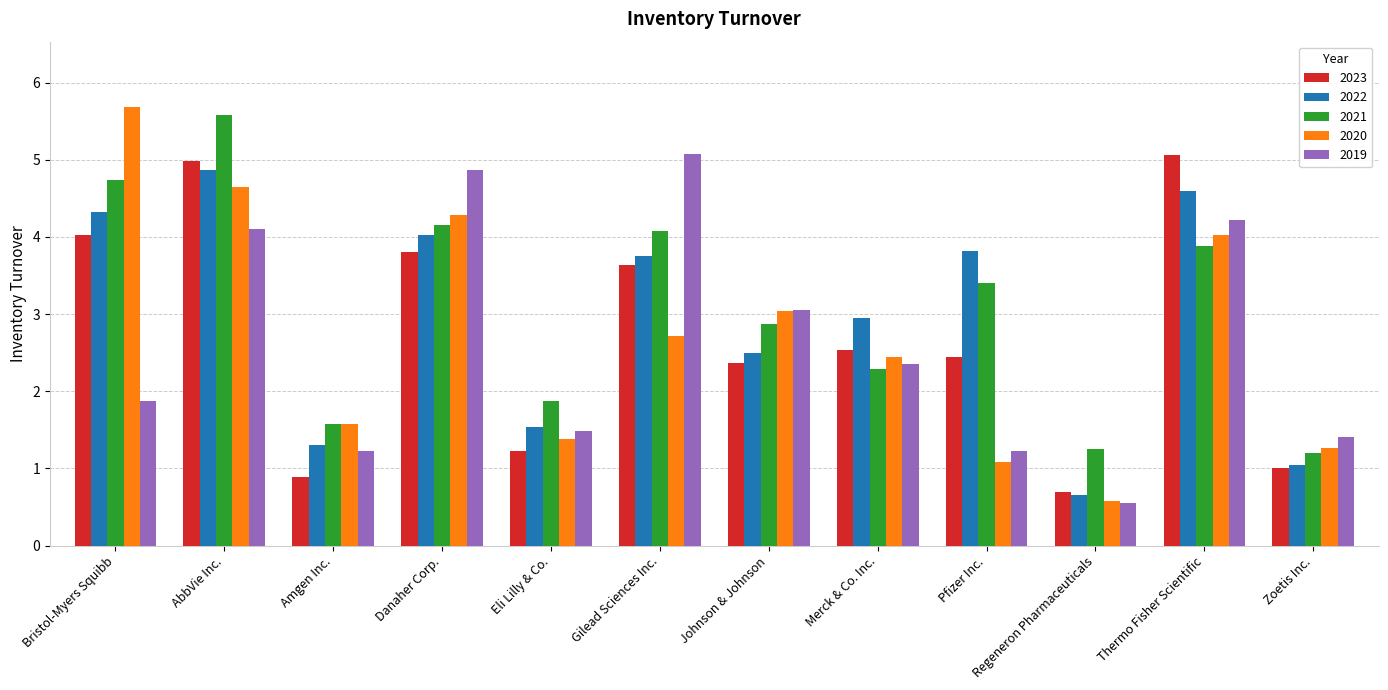

What is the sum of all 2019 values?

31.4